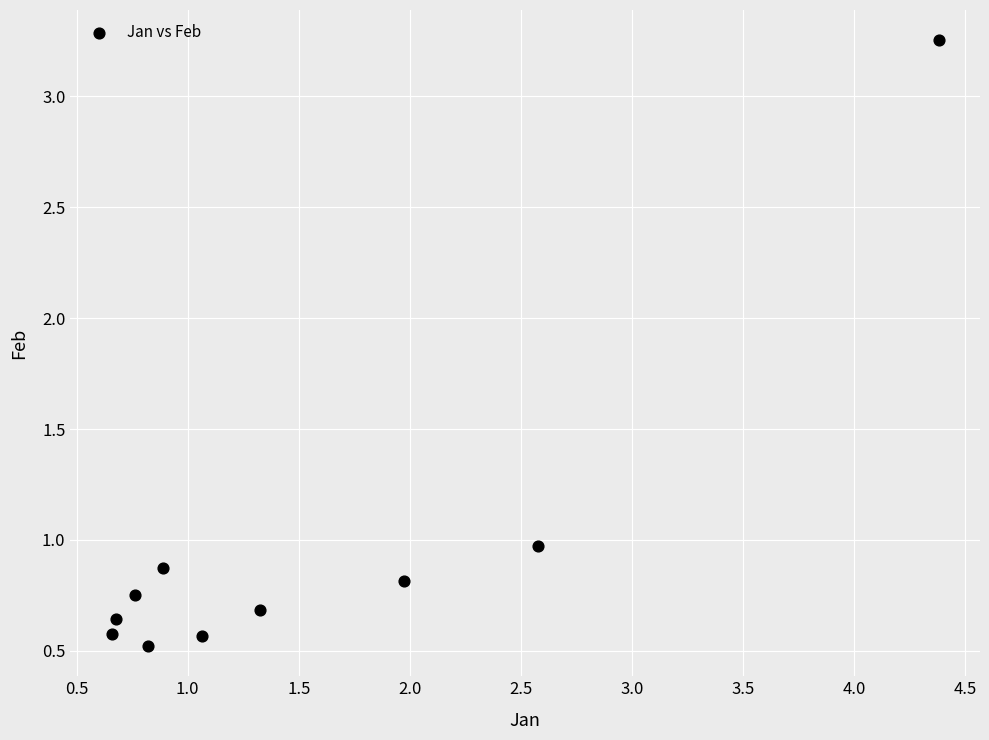

What is the range of X values (max minus min)?

3.7